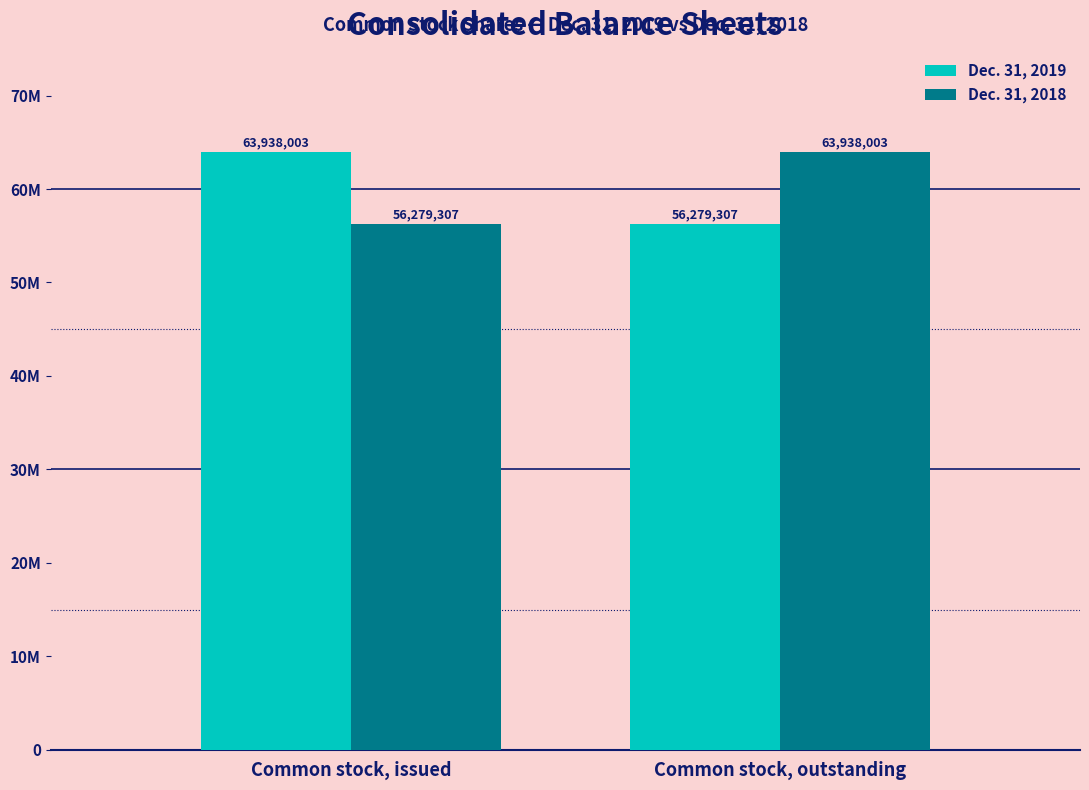

What is the difference between the maximum and minimum values in the Dec. 31, 2018 series?

7658696